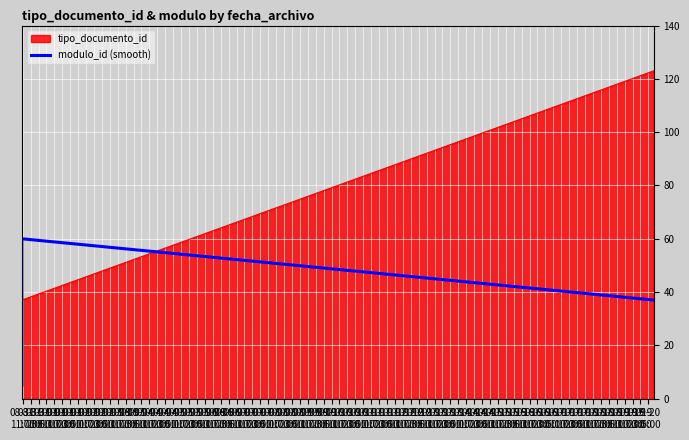

How many lines are shown in the chart?

1